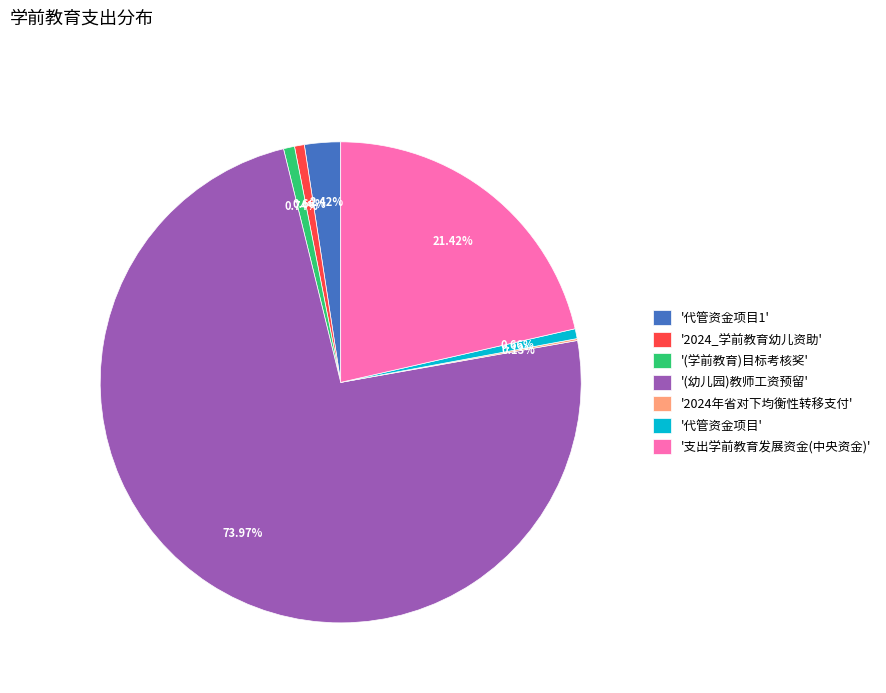

Which category accounts for the majority?

'(幼儿园)教师工资预留'